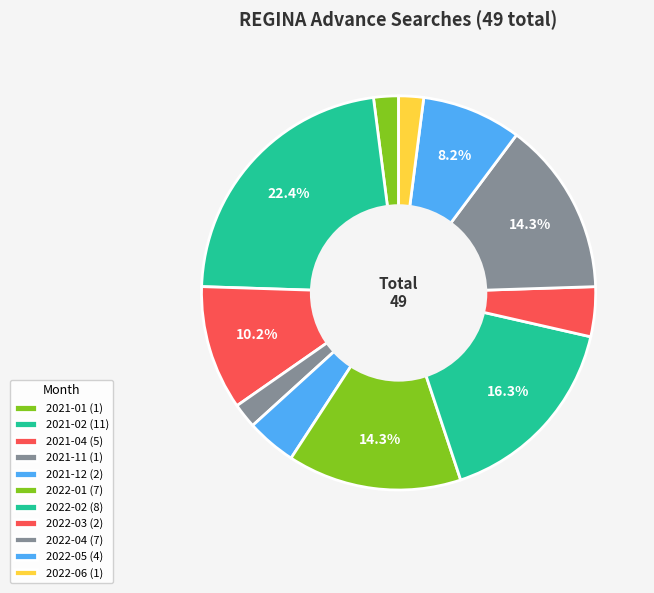

How many segments does this pie chart have?

11